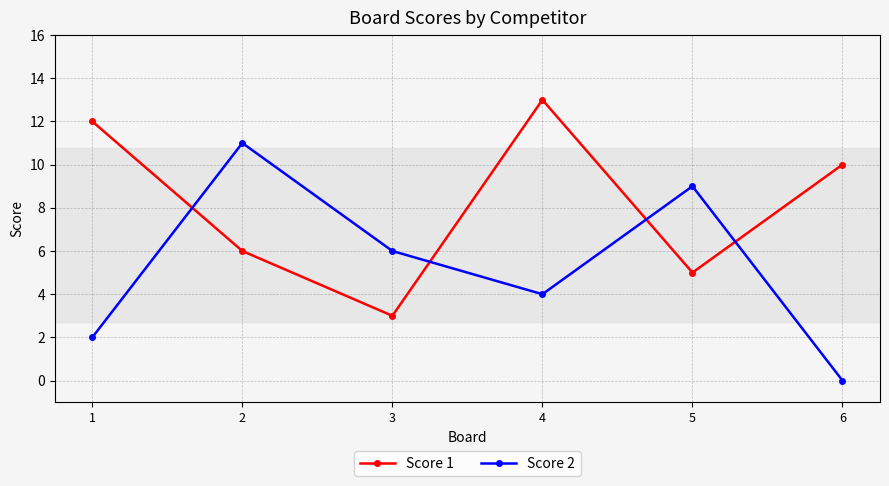

Does the chart have visible grid lines?

Yes